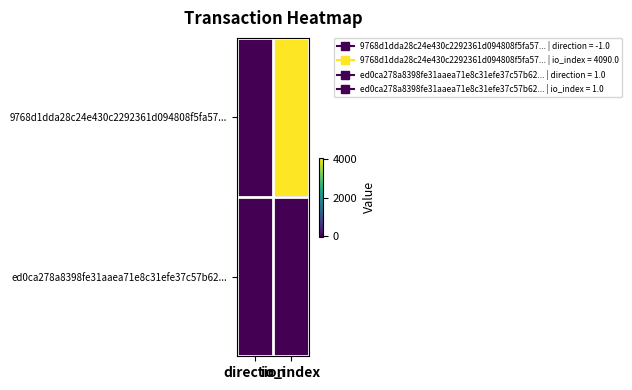

How many series are shown in this chart?

2